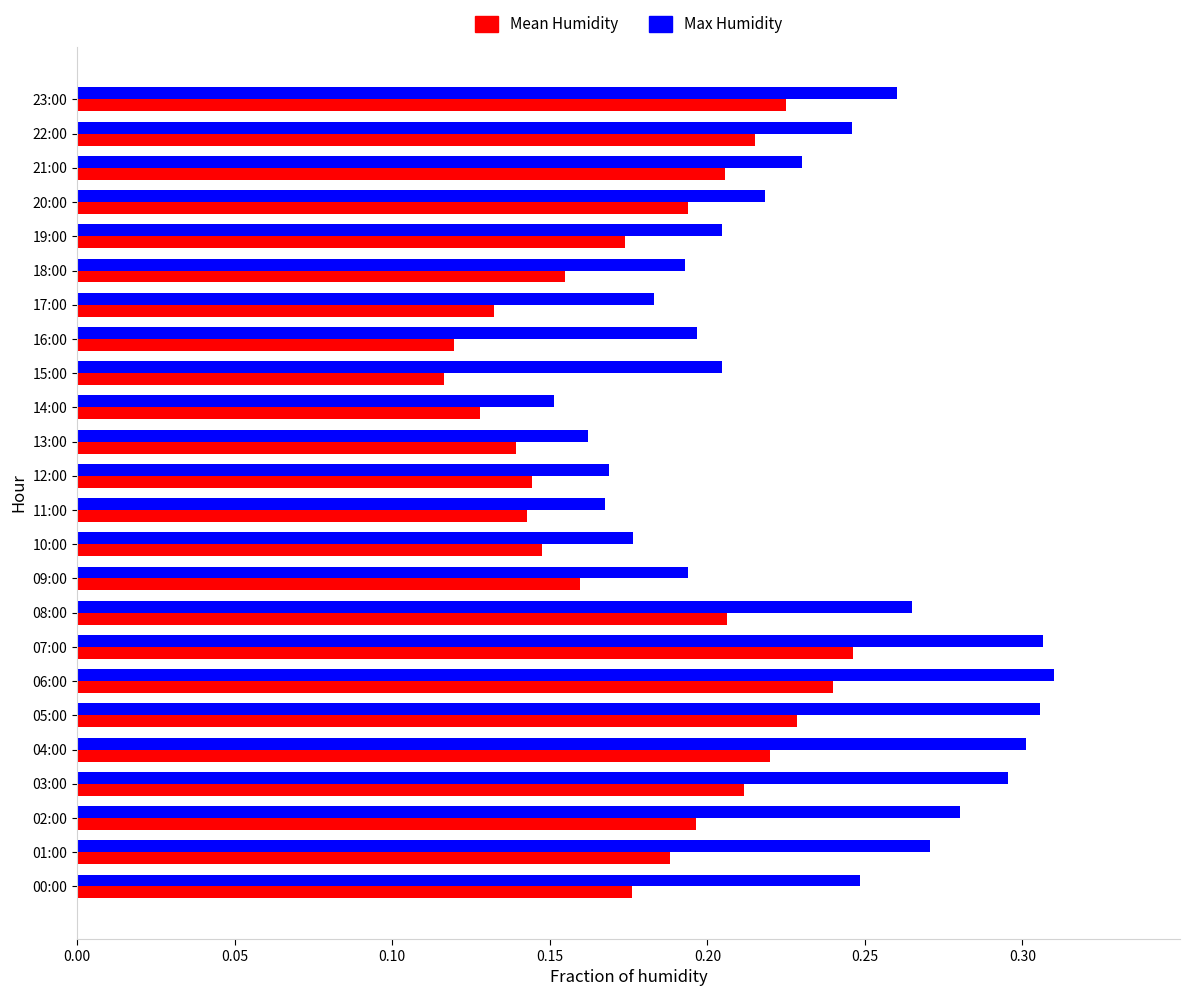

Which series has the widest spread of values?

Max Humidity